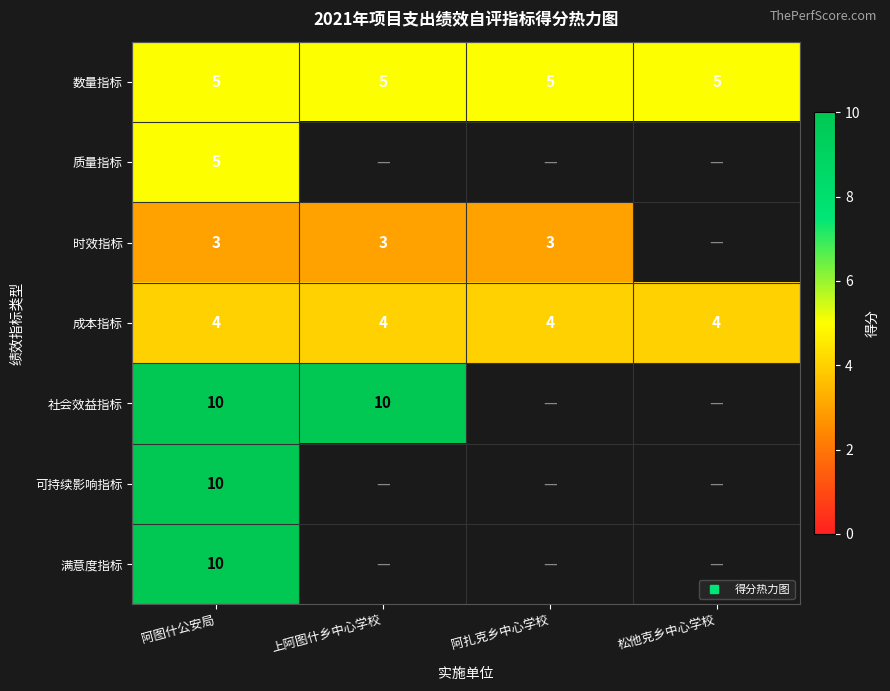

How many distinct data groups are displayed?

7